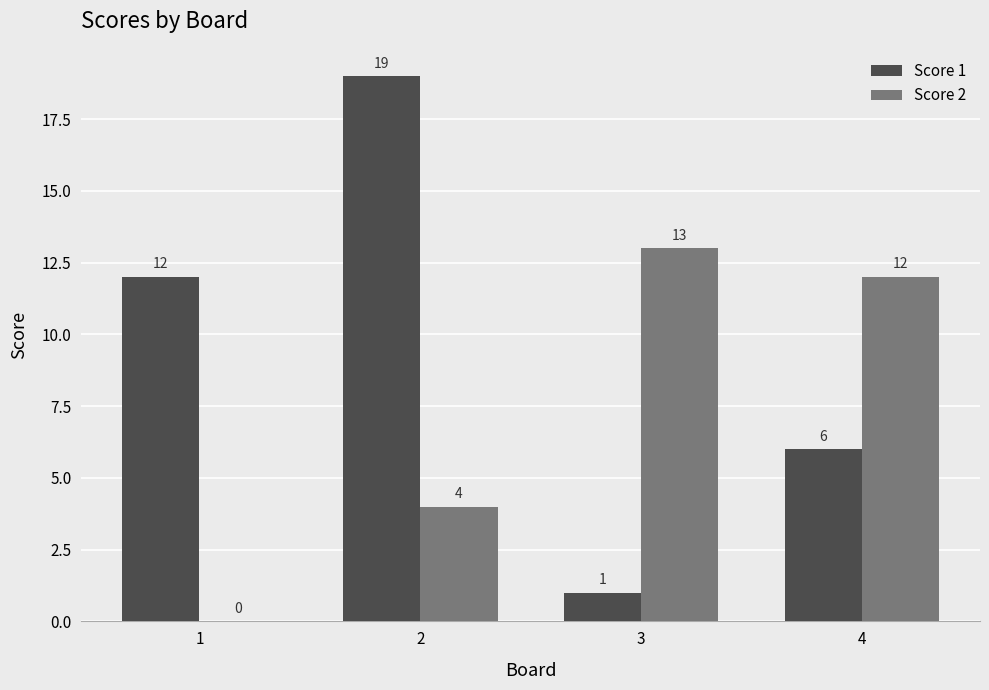

Is it true that Score 1 equals 6 at 4?

True